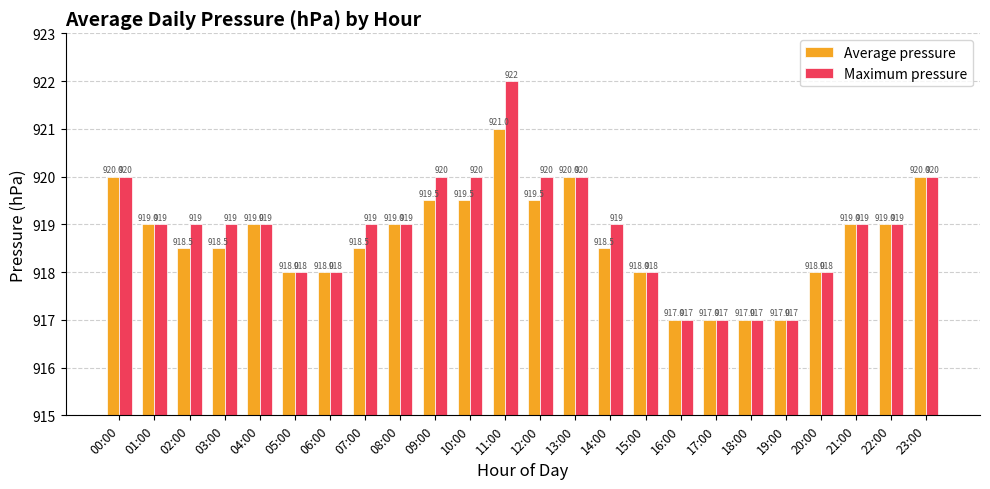

The value of Average pressure at 07:00 is 1628.8. True or false?

False